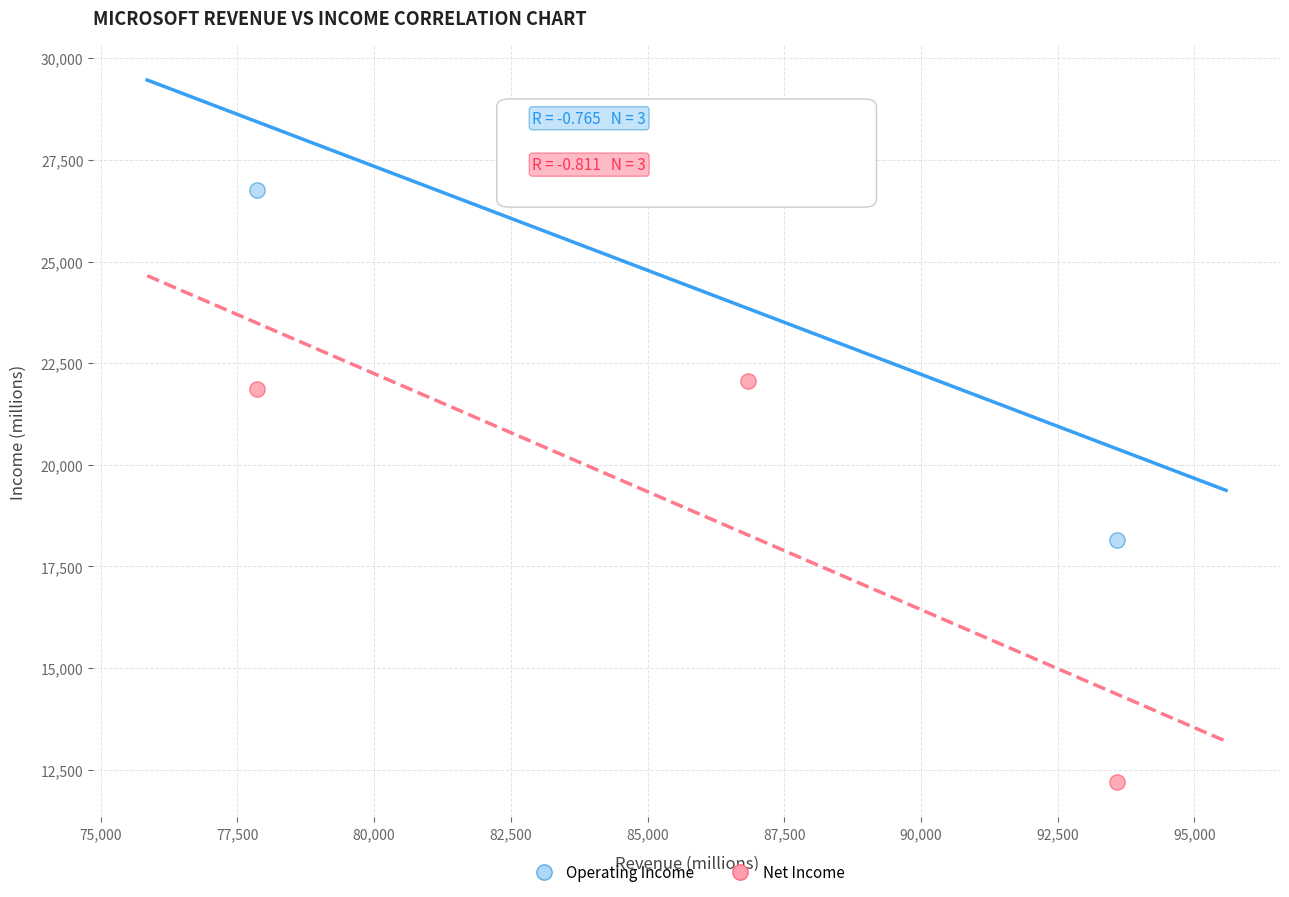

Across all data points, what is the range of Y values (max minus min)?

15566